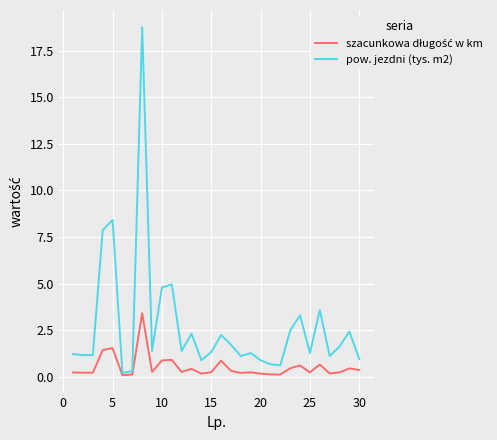

Which series has the widest spread of values?

pow. jezdni (tys. m2)